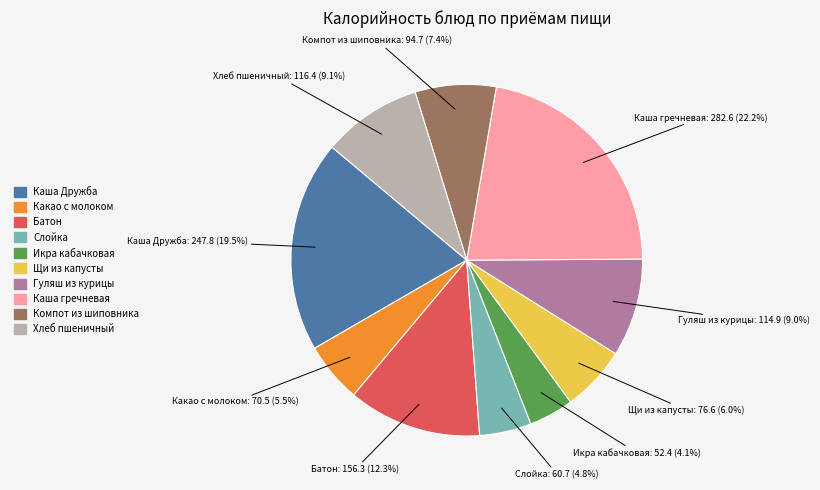

What portion of the pie excludes Щи из капусты?

94.0%